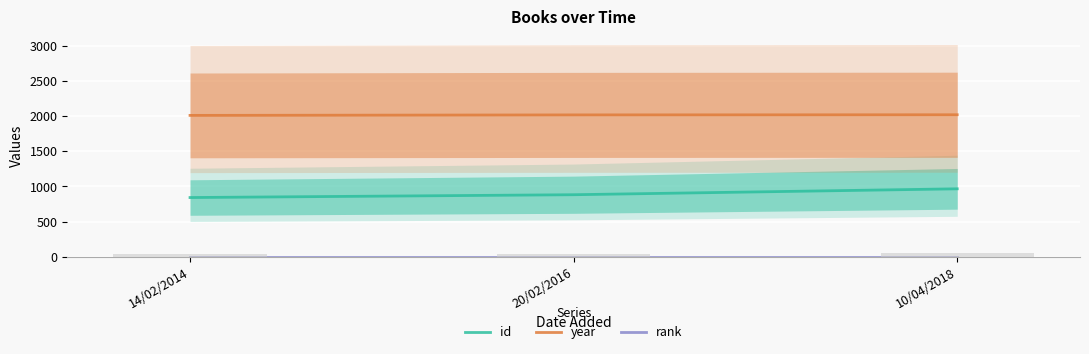

What is the maximum value for id?

965